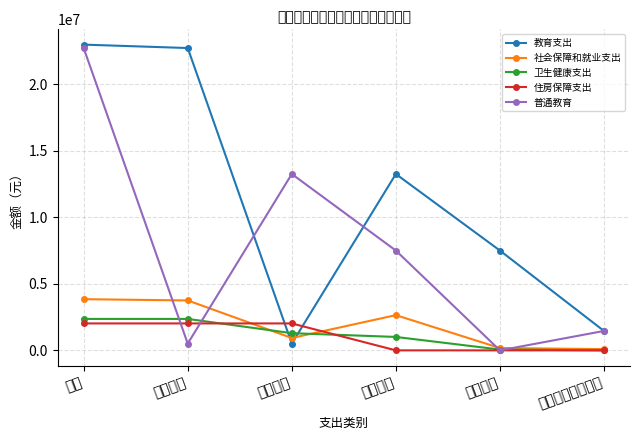

Where does the 教育支出 series first go above 13263745?

合计